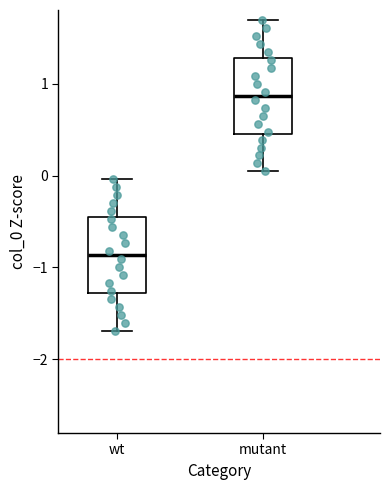

Which box has the highest median line?

mutant